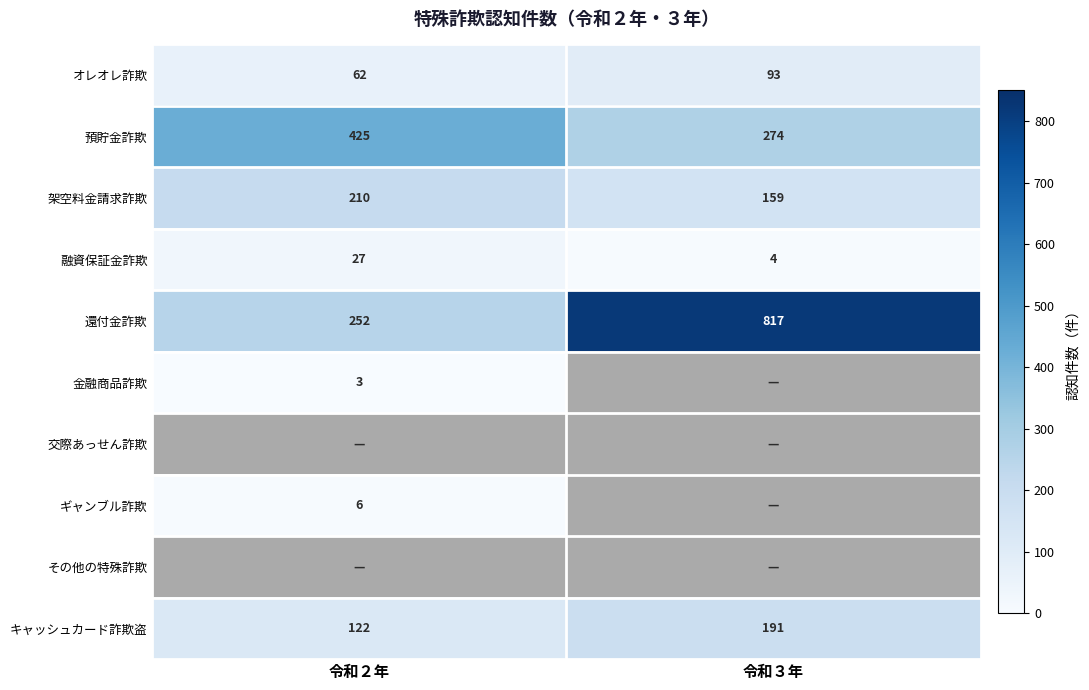

What is the average value of the 融資保証金詐欺 series?

16